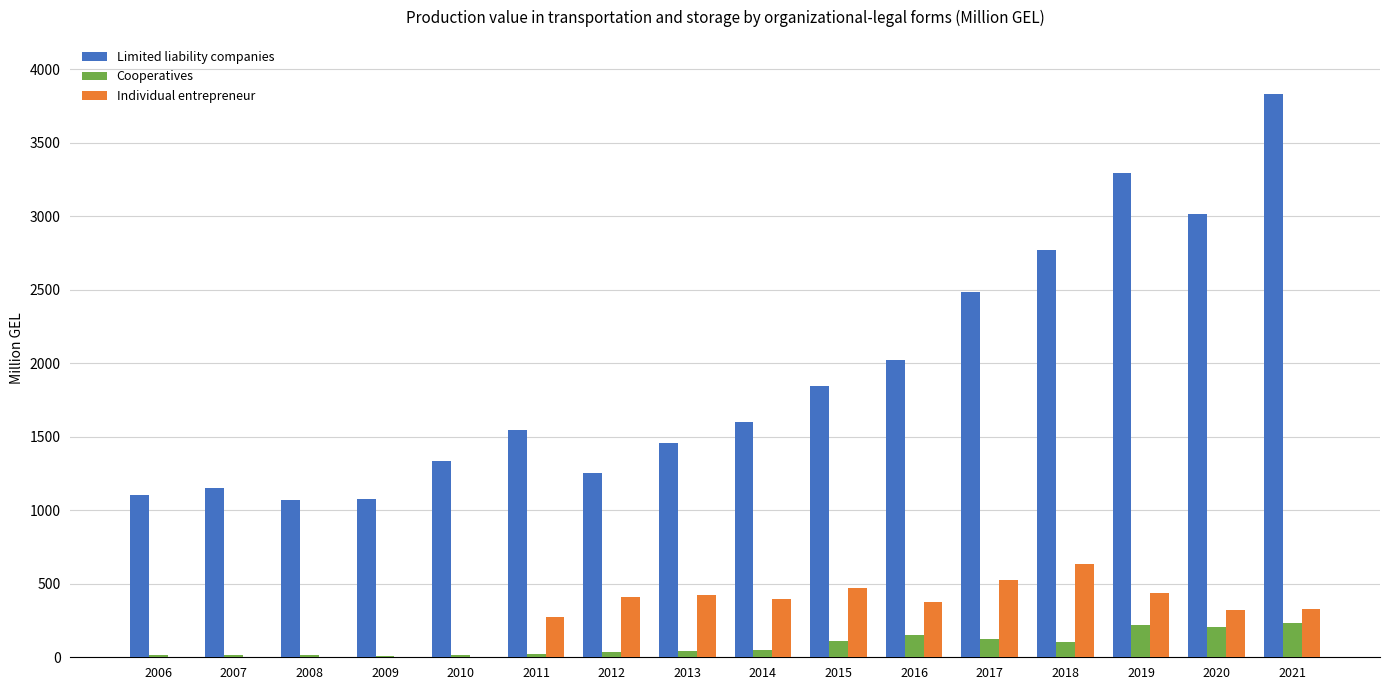

What is the sum of all Cooperatives values?

1368.5